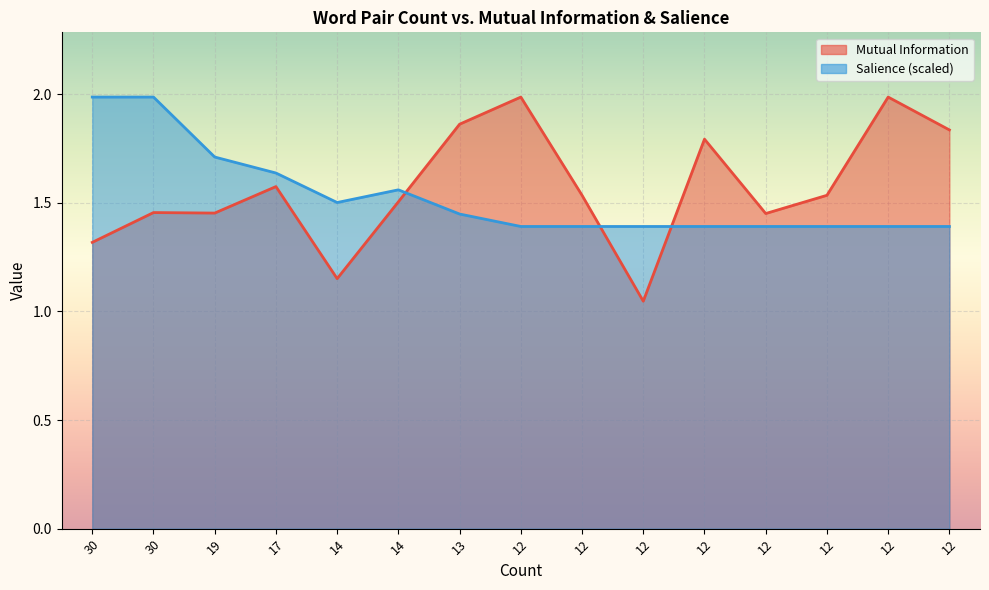

Which series has the largest total across all categories?

Mutual Information